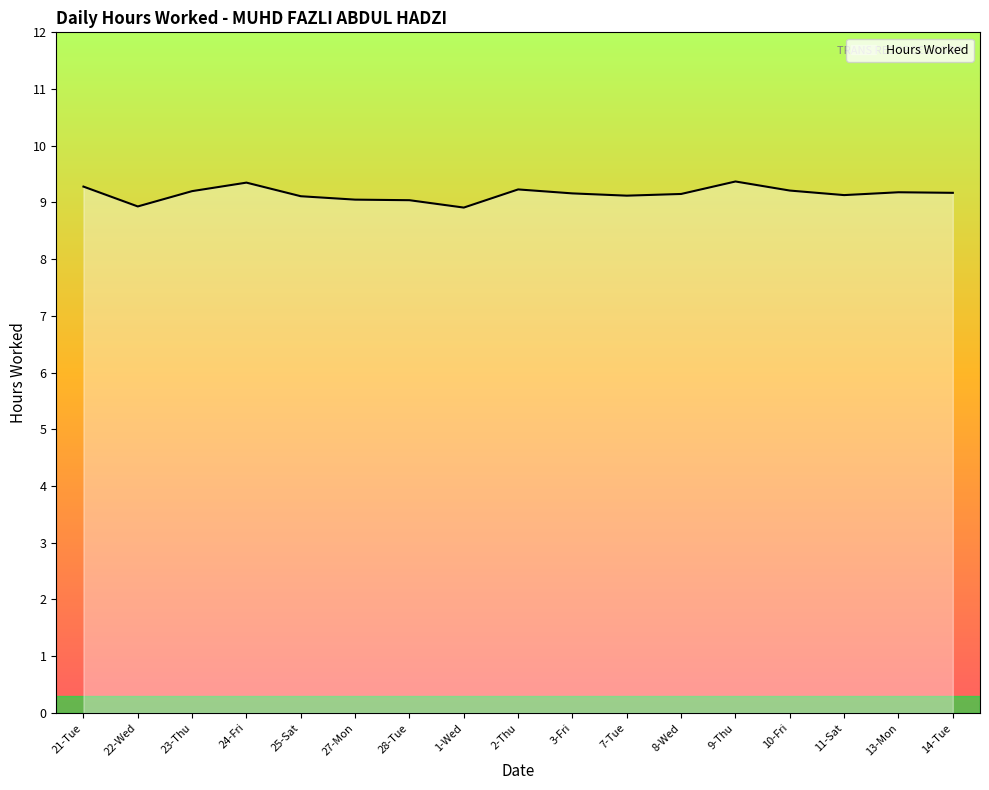

What is the maximum value shown in the chart?

9.4